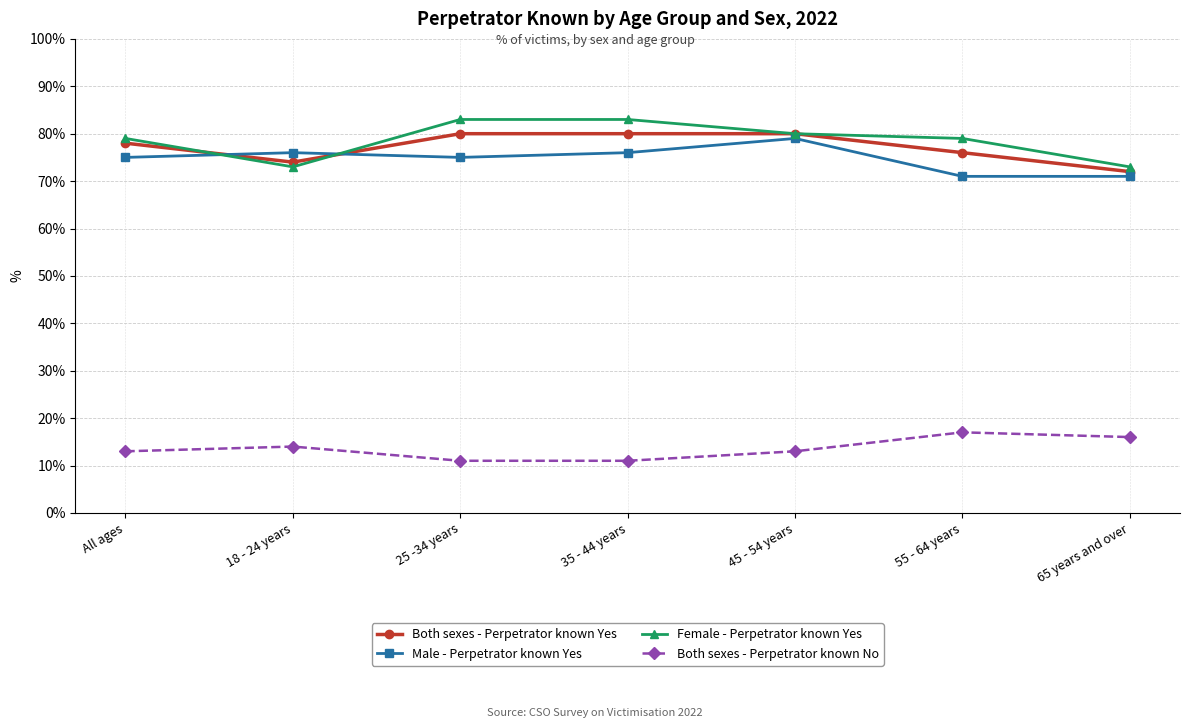

How many interior local peaks does the Both sexes - Perpetrator known No series have?

2